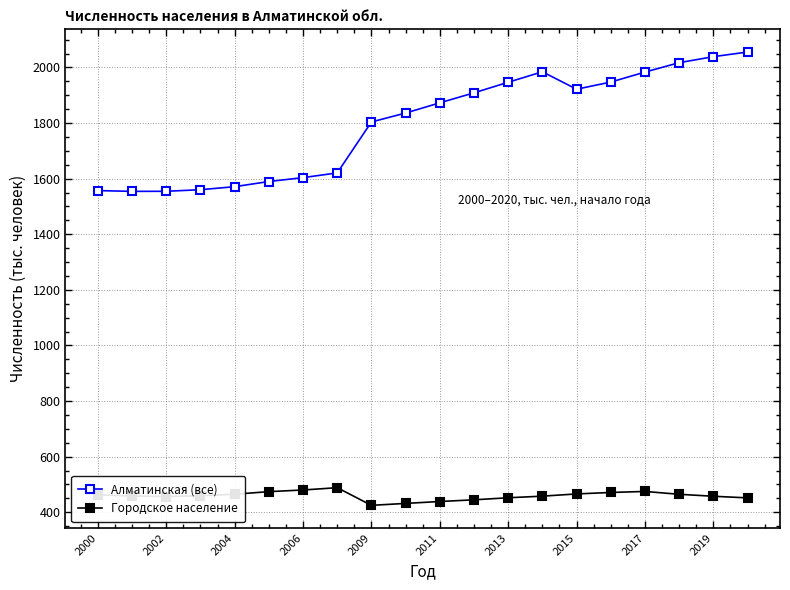

List the series in order of their overall mean, highest first.

Алматинская (все), Городское население